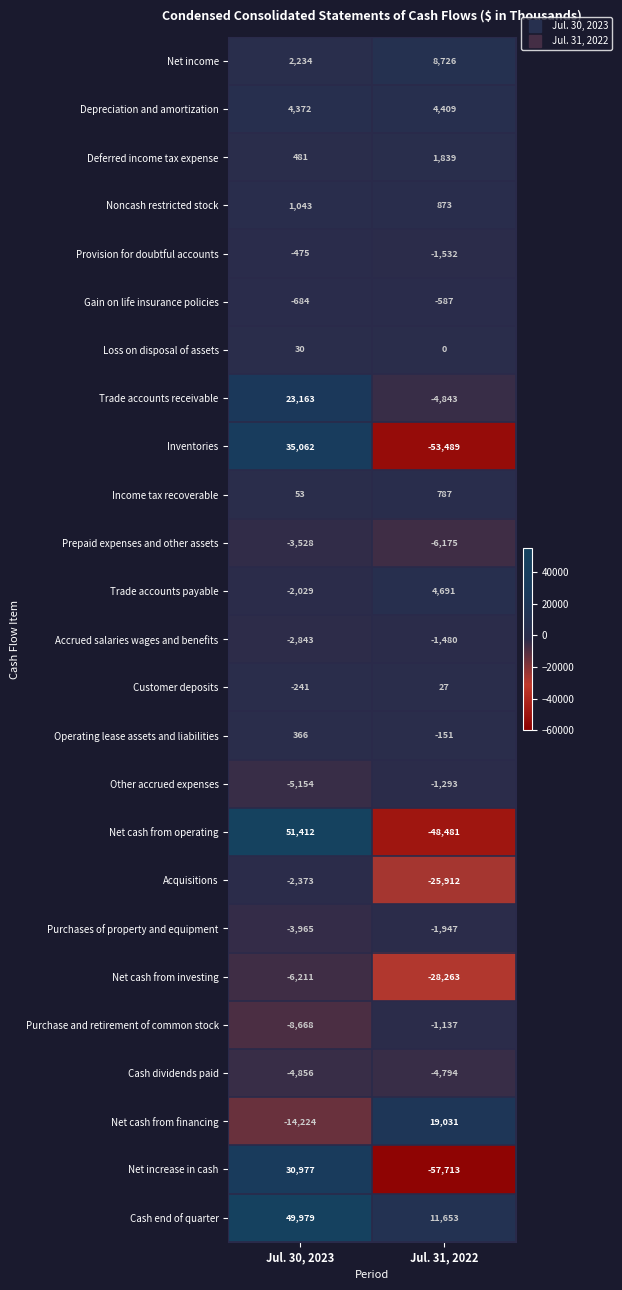

What is the sum of the Net cash from investing values at Jul. 30, 2023 and Jul. 31, 2022?

-34474